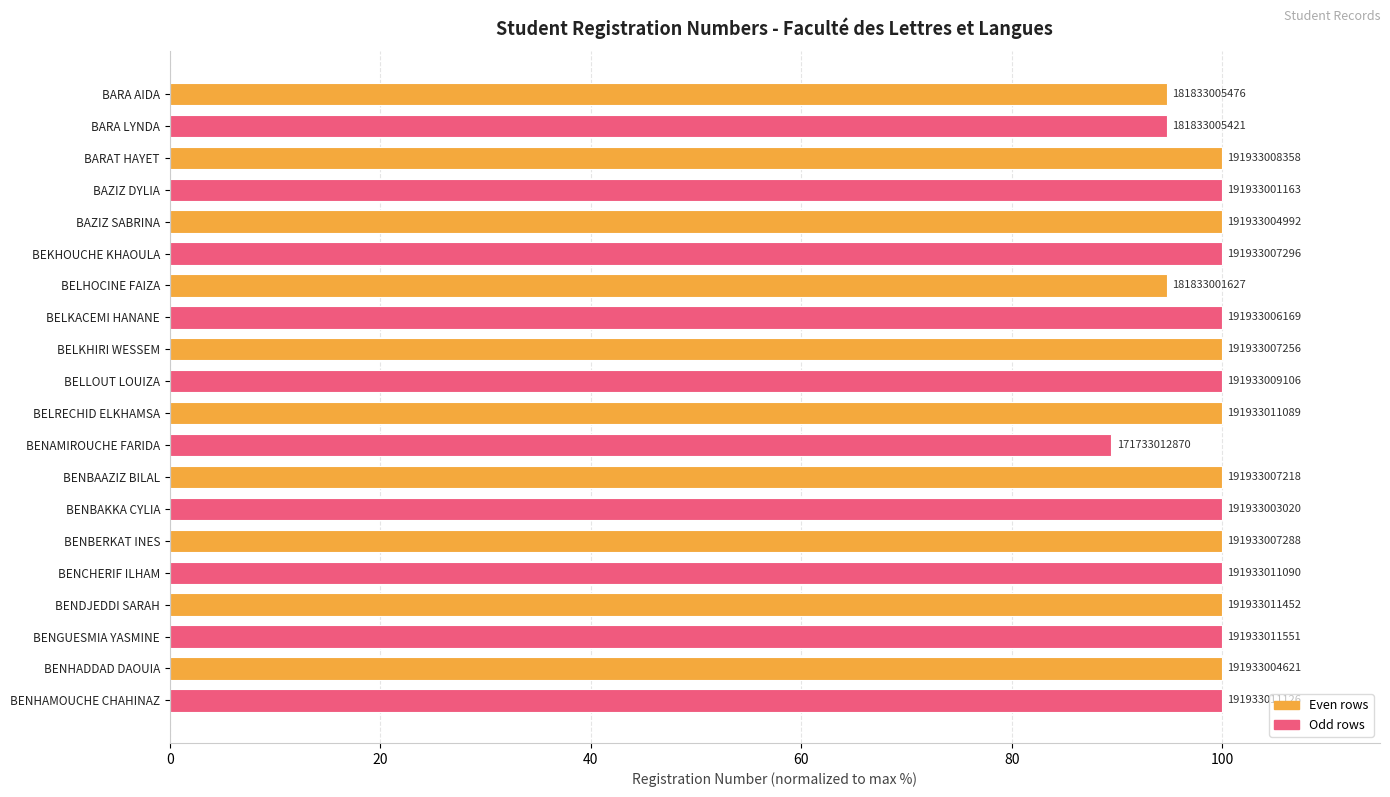

How many bars are there in total?

20